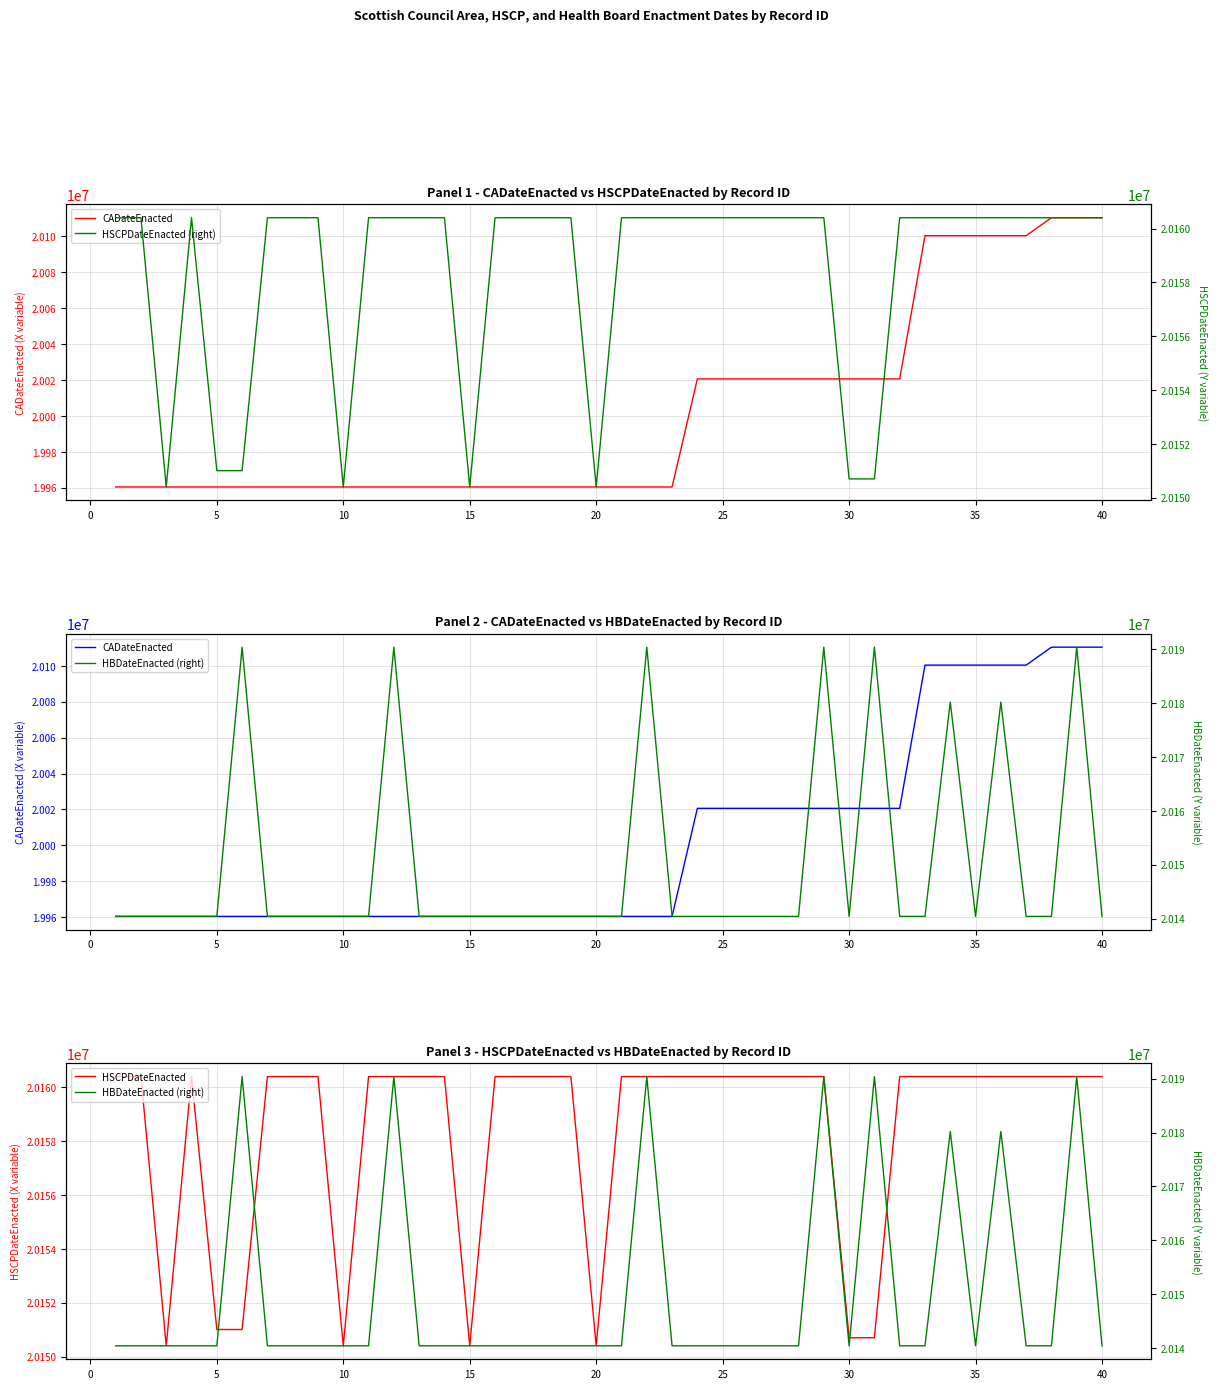

True or false: HSCPDateEnacted (right) and HSCPDateEnacted intersect in this chart.

False